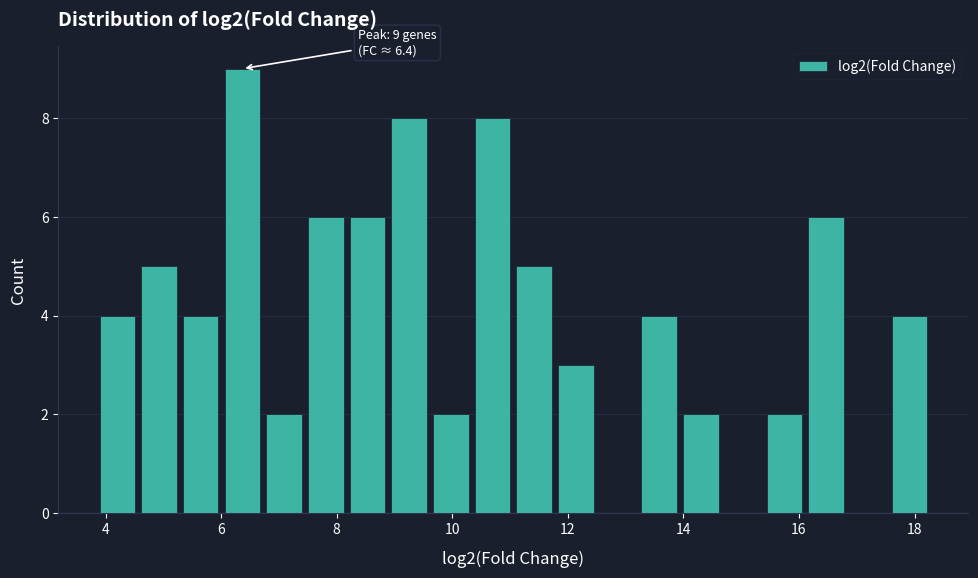

Read against the x-axis, roughly where is the centre of the tallest bar?

6.4